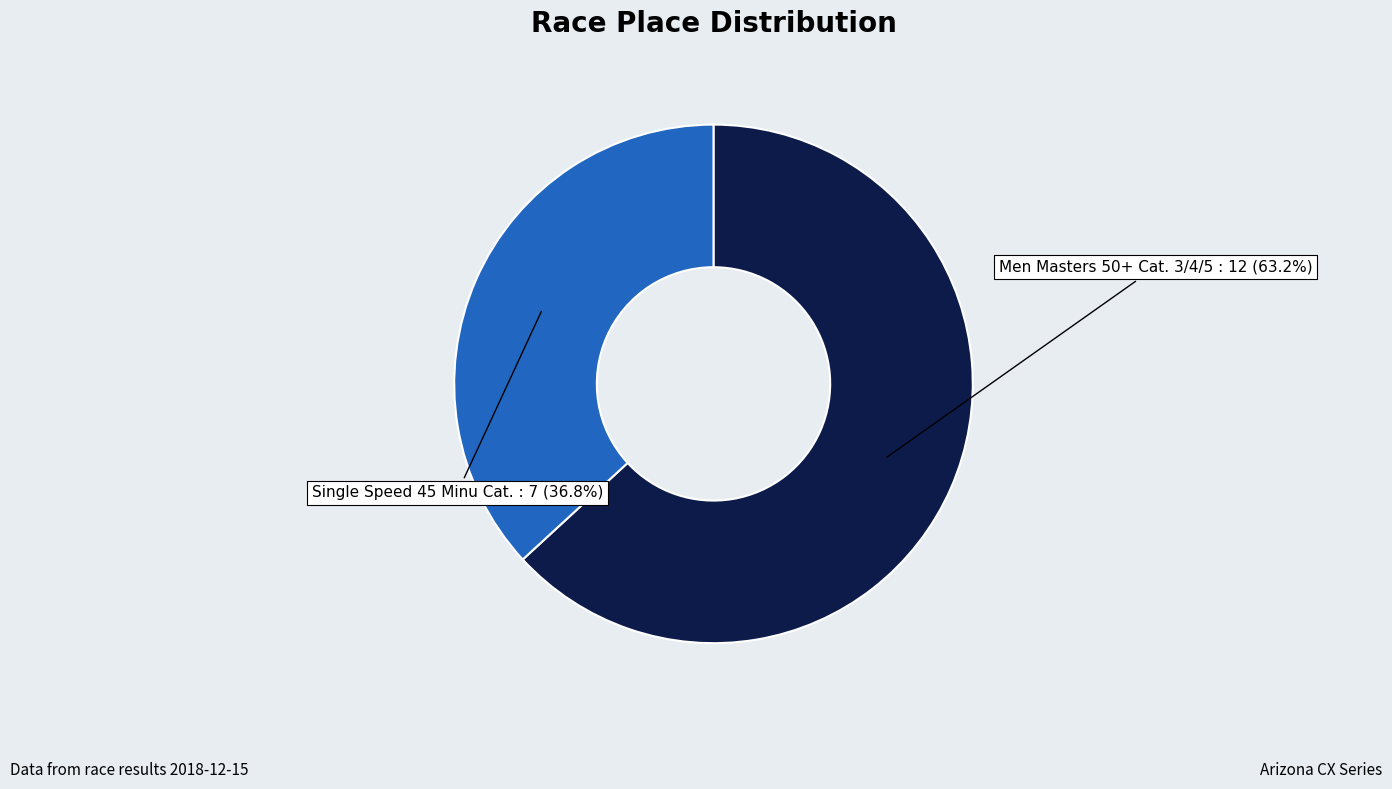

What percentage is the Single Speed 45 Minu Cat. slice, to the nearest percent?

37%